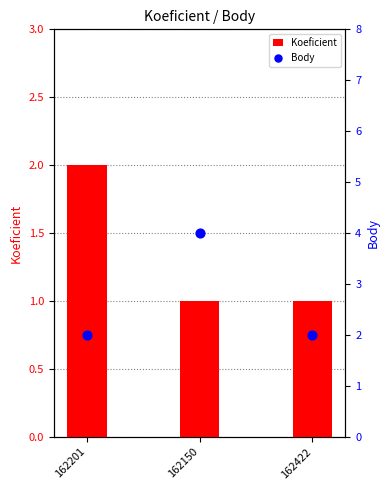

Which series contains the lowest Y value?

Koeficient